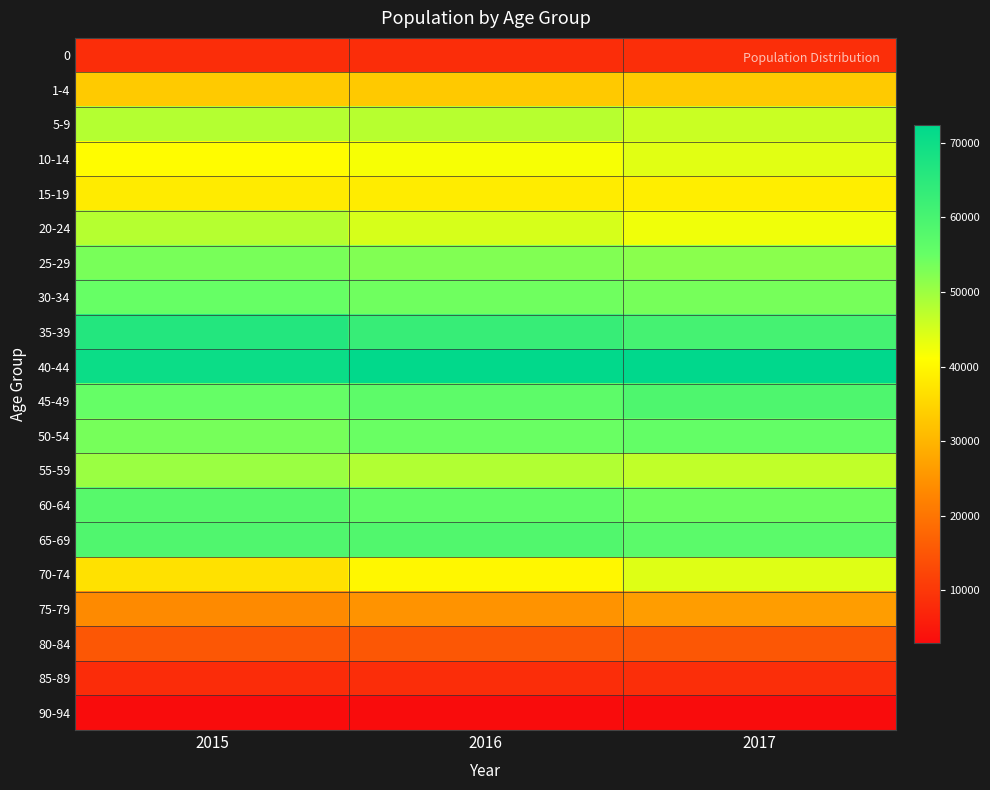

Which category has the lowest value across all series?

2015